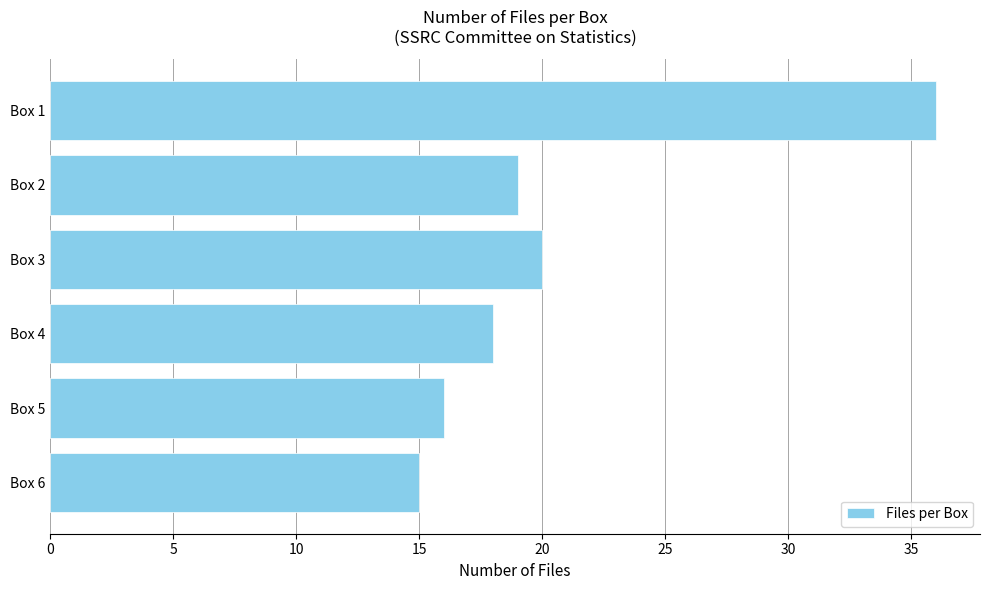

Reading top to bottom, list all the values displayed in this chart.

36	19	20	18	16	15